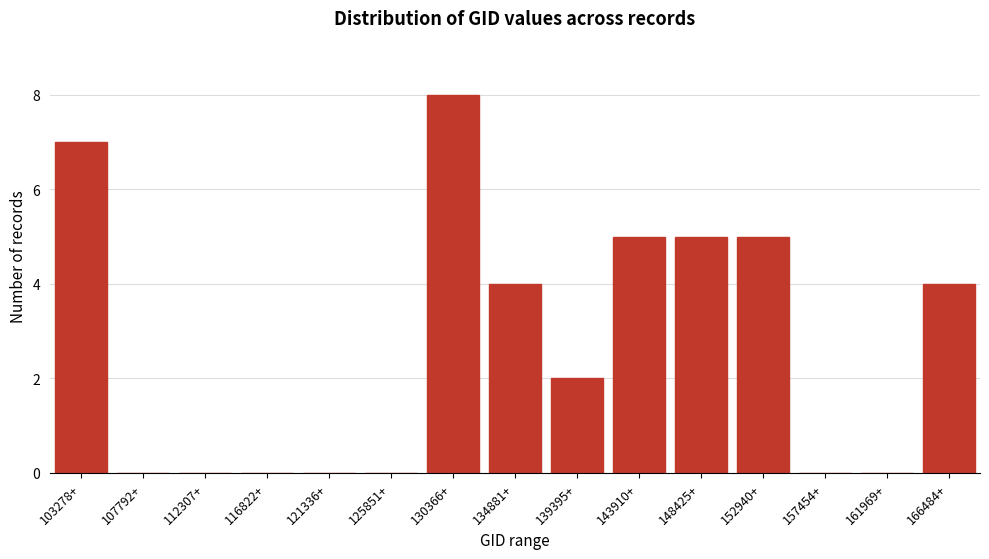

Reading right to left, list all the values displayed in this chart.

166484+=4	161969+=0	157454+=0	152940+=5	148425+=5	143910+=5	139395+=2	134881+=4	130366+=8	125851+=0	121336+=0	116822+=0	112307+=0	107792+=0	103278+=7